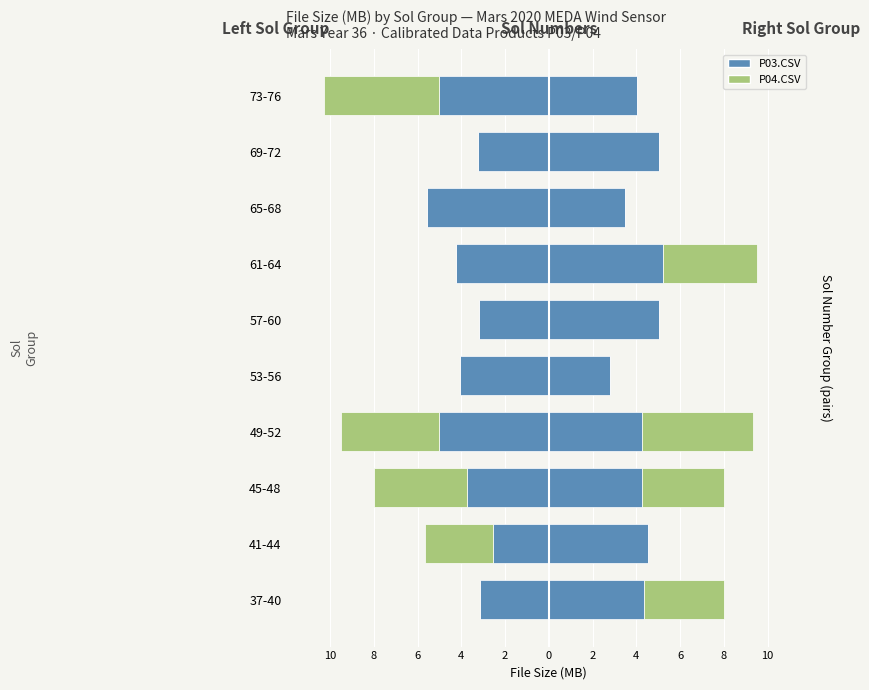

What is the difference between the highest and lowest values at 4?

10.1